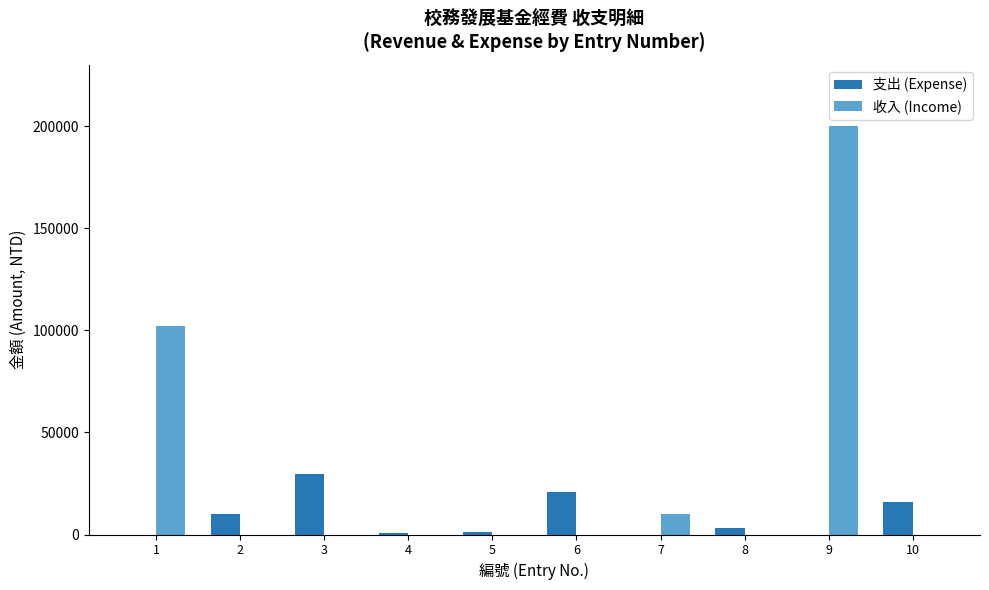

How many series are shown in this chart?

2